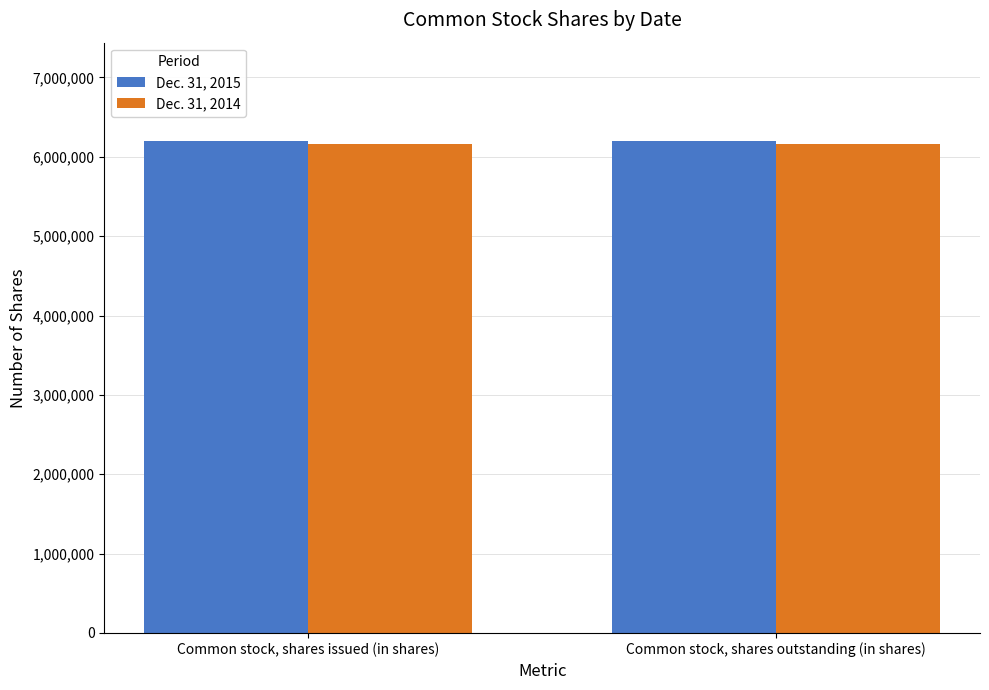

What is the sum of the Dec. 31, 2014 values at Common stock, shares outstanding (in shares) and Common stock, shares issued (in shares)?

12324054